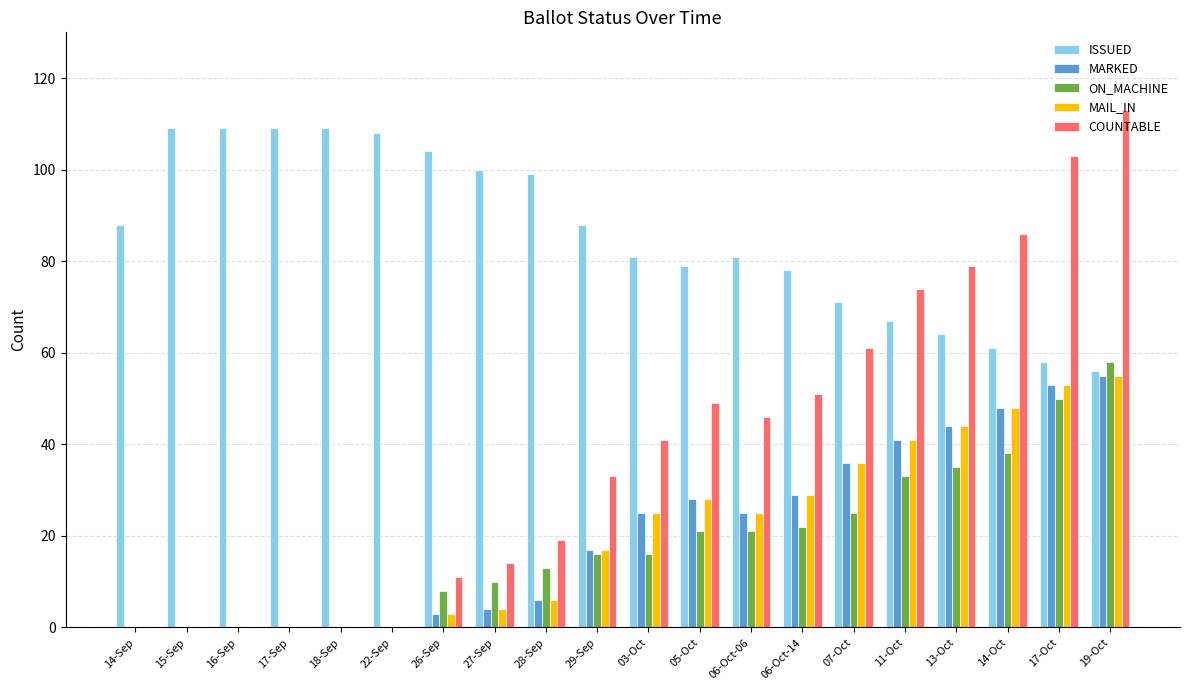

What is the sum of all ISSUED values?

1719